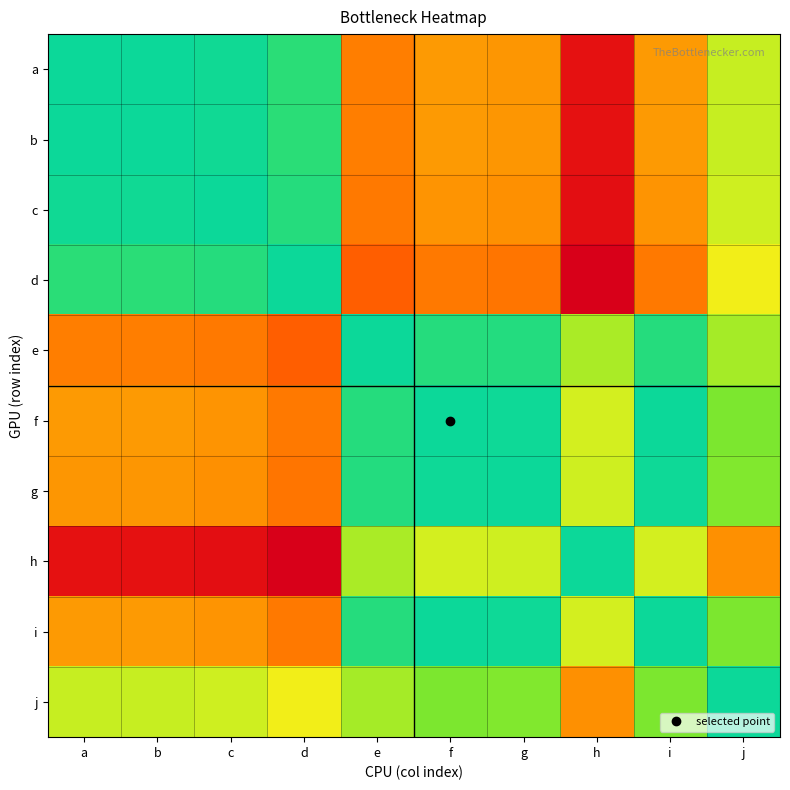

What is the difference between the highest and lowest values at b?

0.9